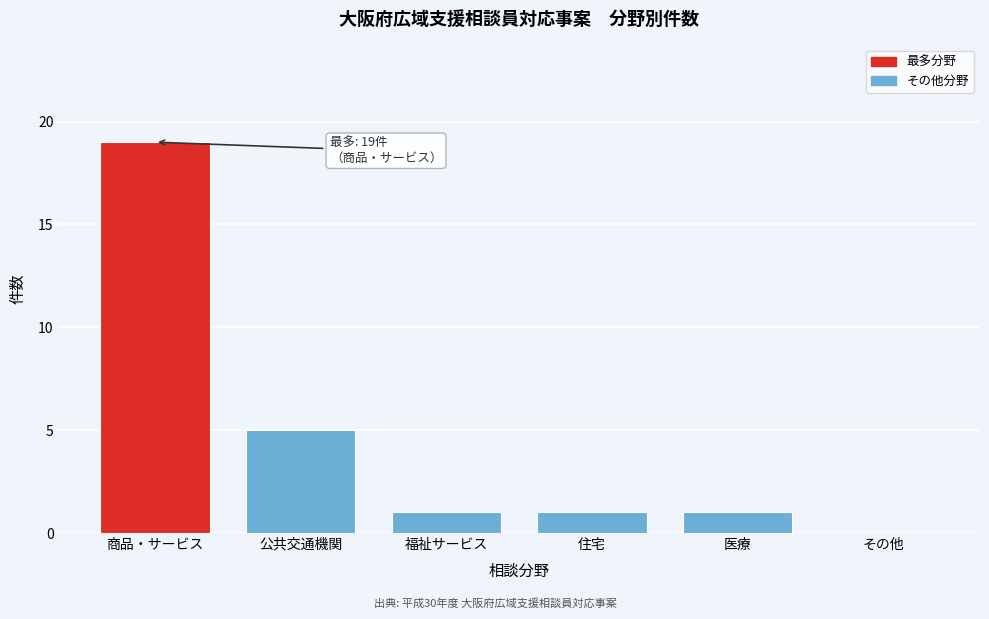

Reading left to right, transcribe all the data shown in this chart.

商品・サービス=19	公共交通機関=5	福祉サービス=1	住宅=1	医療=1	その他=0